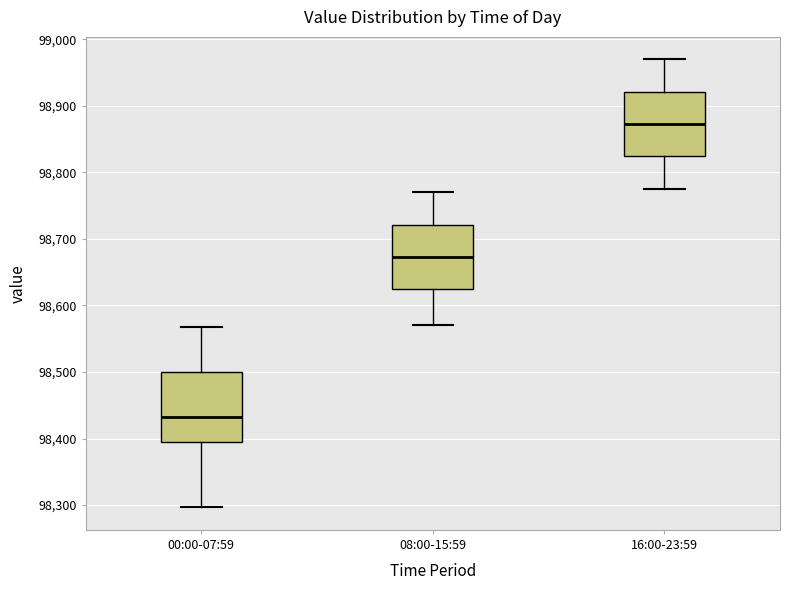

Reading left to right, read every box against the y-axis: the position of its median line, the range the box covers, and the ends of its whiskers. The values are not printed on the chart, so give them approximately, as read against the axis.

00:00-07:59: median 98430, box 98390 to 98500, whiskers 98300 to 98570
08:00-15:59: median 98670, box 98620 to 98720, whiskers 98570 to 98770
16:00-23:59: median 98870, box 98820 to 98920, whiskers 98780 to 98970